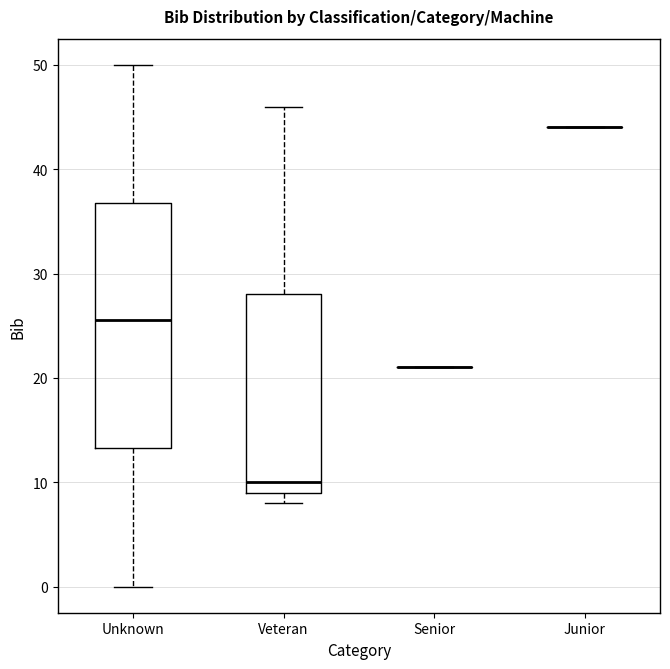

Reading left to right, transcribe this box plot: for each box, give where its median line is, the range the box spans, and where its two whiskers end, as read against the y-axis. The values are not printed on the chart, so give them approximately, as read against the axis.

Unknown: median 26, box 13 to 37, whiskers 0 to 50
Veteran: median 10, box 9 to 28, whiskers 8 to 46
Senior: box collapsed to a line at 21, whiskers 21 to 21
Junior: box collapsed to a line at 44, whiskers 44 to 44